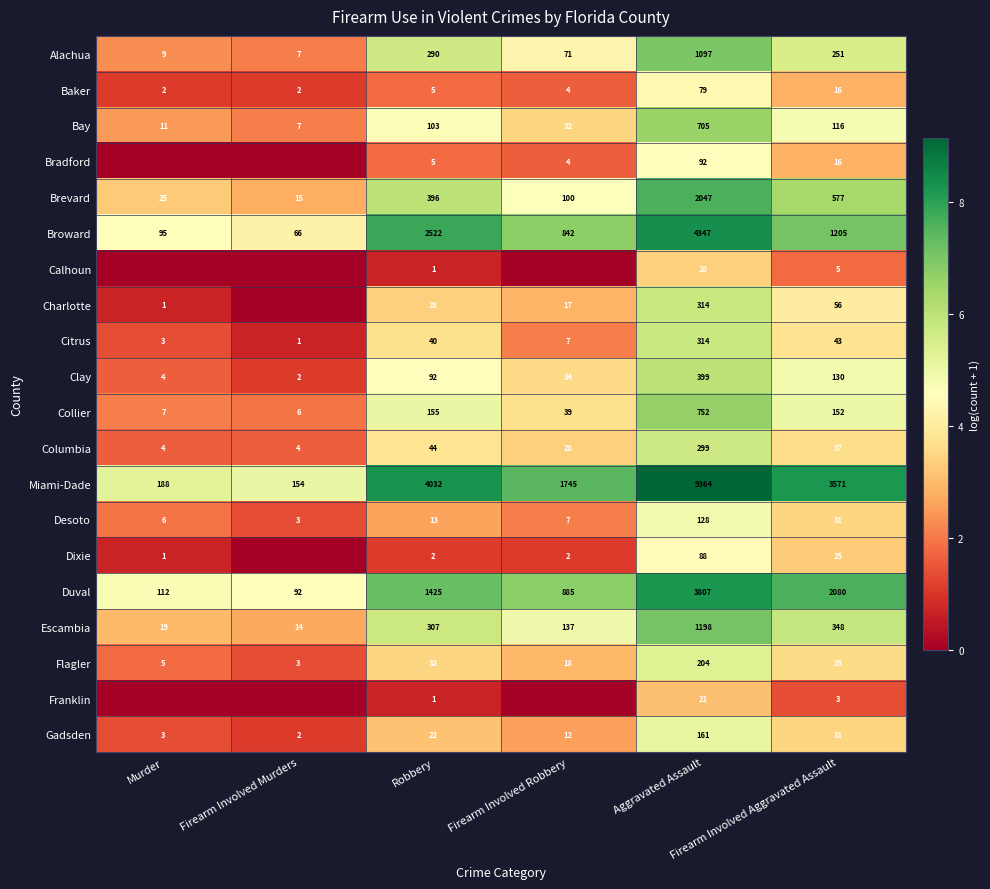

What is the difference between the maximum and second lowest values in the Baker series?

77